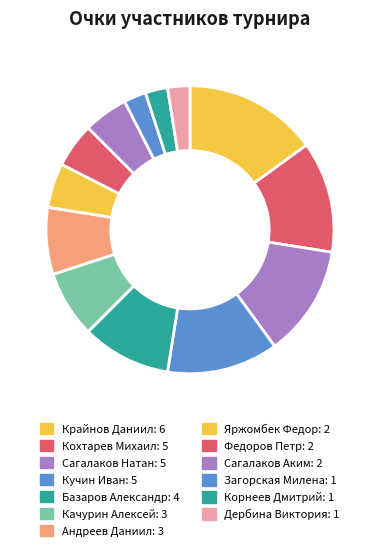

Does Сагалаков Натан represent more than half of the total?

No